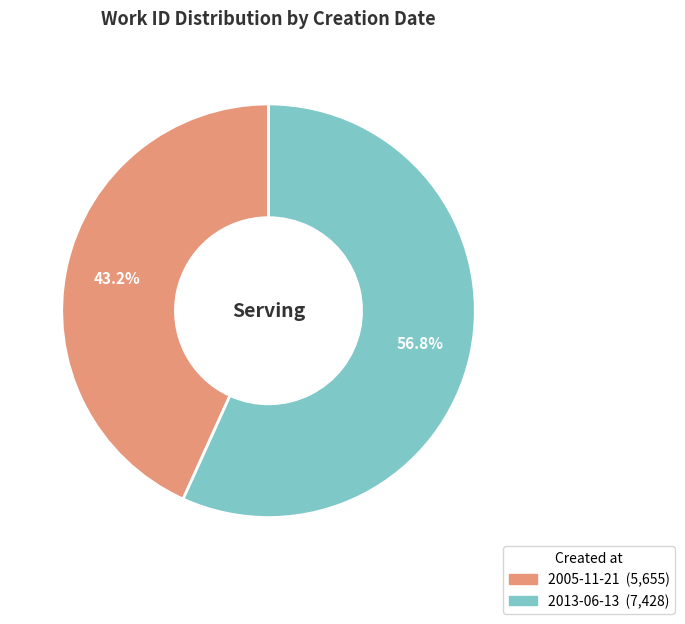

What is the ratio of the value at 2005-11-21 to the value at 2013-06-13?

0.8